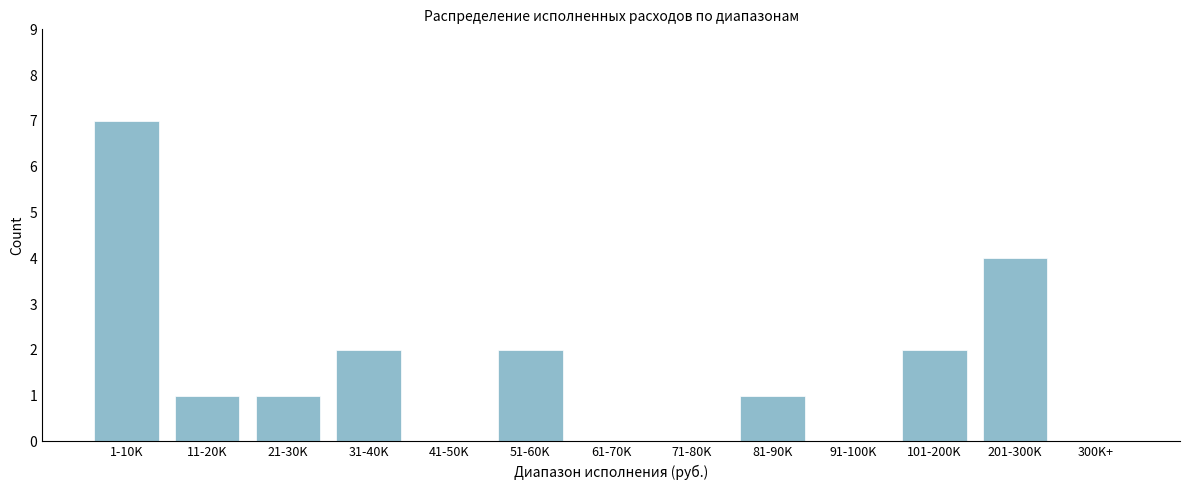

Reading left to right, list all the values displayed in this chart.

1-10K=7	11-20K=1	21-30K=1	31-40K=2	41-50K=0	51-60K=2	61-70K=0	71-80K=0	81-90K=1	91-100K=0	101-200K=2	201-300K=4	300K+=0